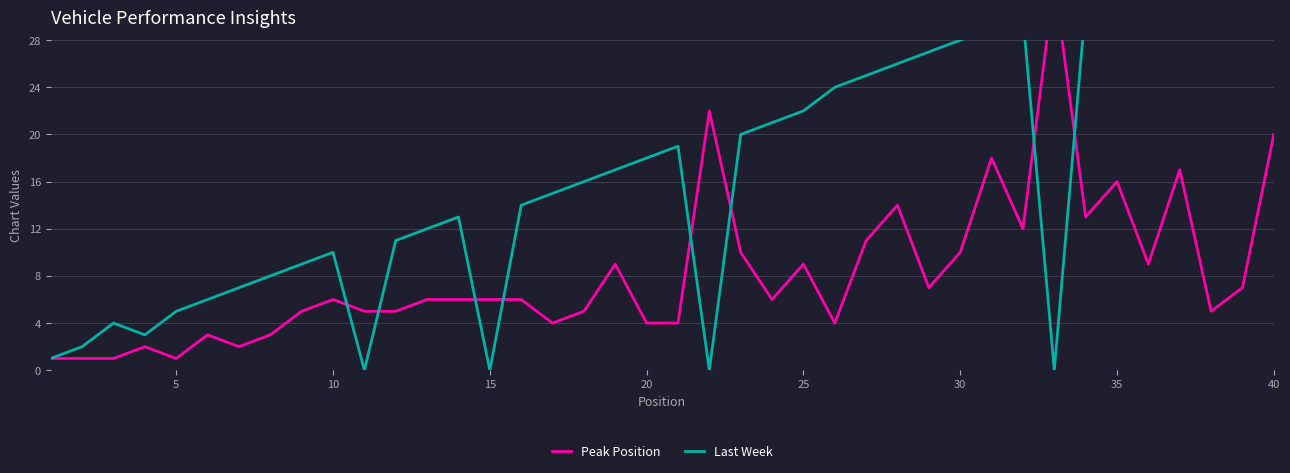

Rank the series by their maximum value, from lowest to highest.

Peak Position, Last Week